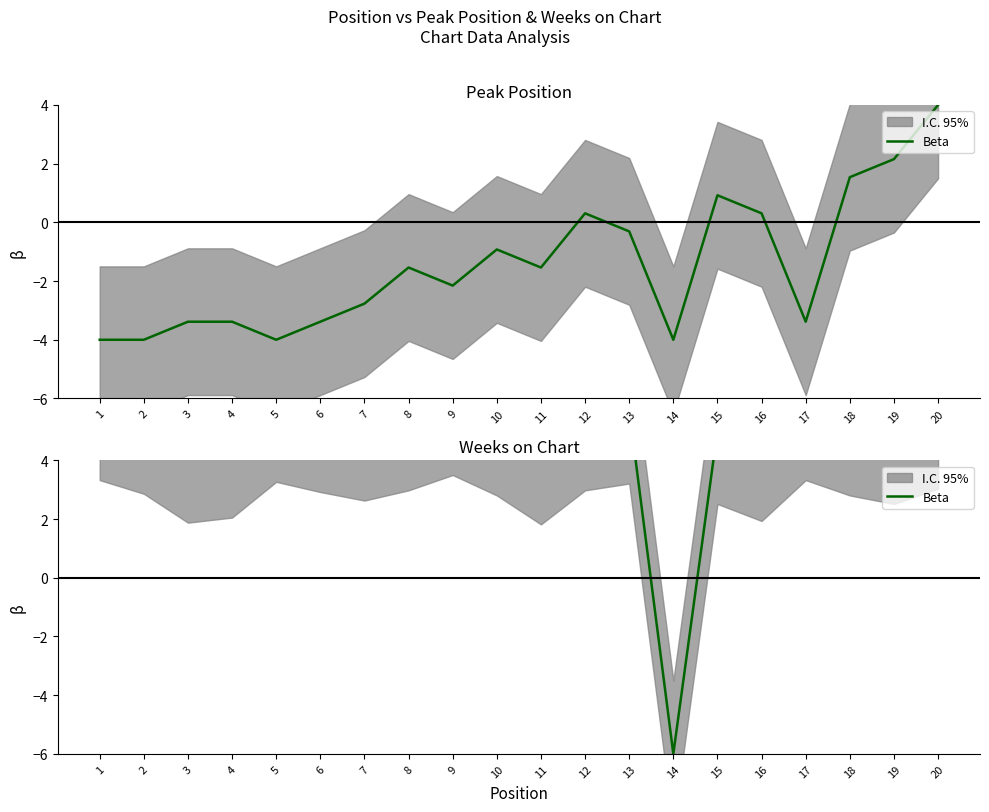

Reading right to left, list all the values displayed in this chart.

5.5	5.0	5.3	5.8	4.4	5.0	-6.0	5.7	5.5	4.3	5.3	6.0	5.5	5.1	5.4	5.8	4.6	4.4	5.4	5.8